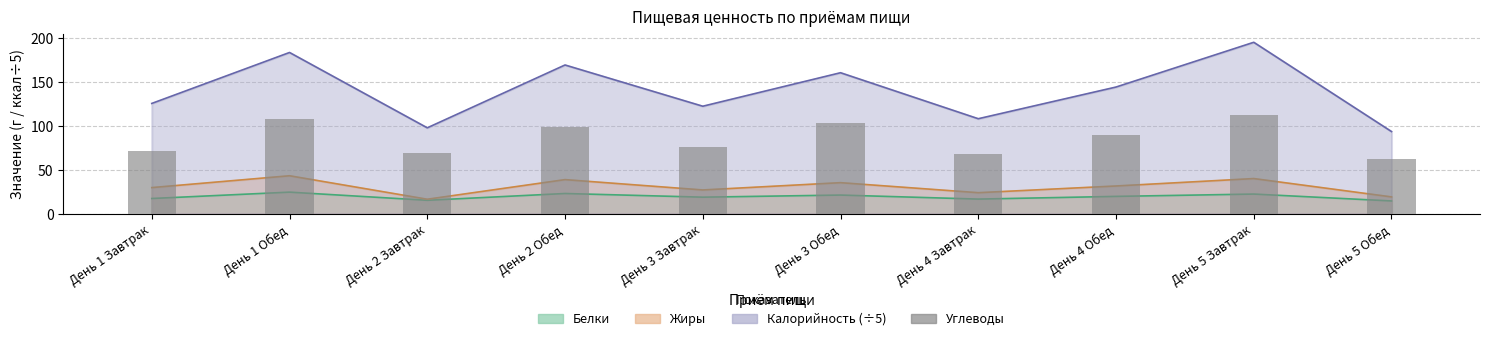

True or false: the data shows 71.6 at День 1 Завтрак.

True